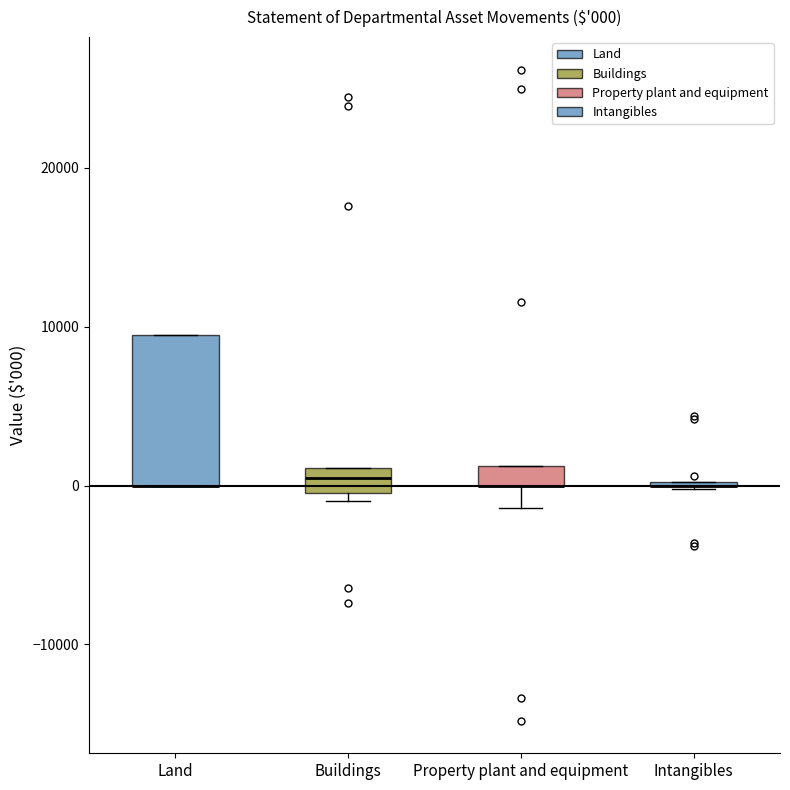

Which box is the tallest, from its lower edge to its upper edge?

Land